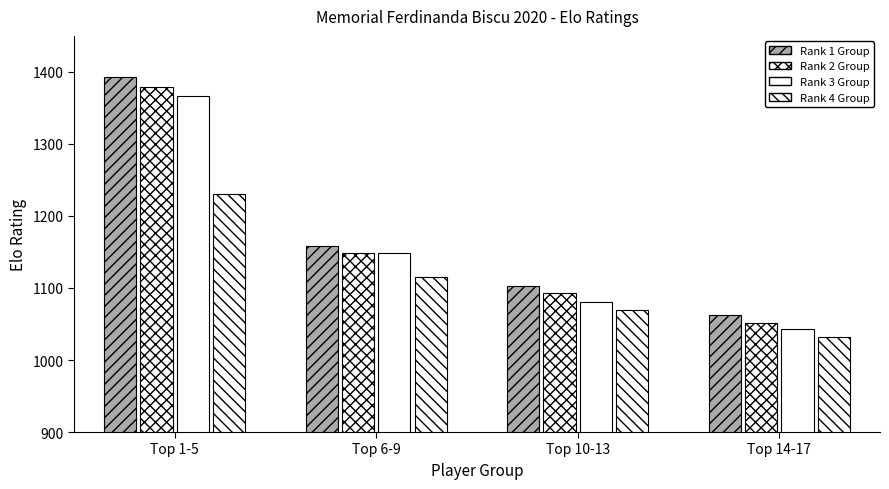

At which category does the chart reach its minimum across all series?

Top 14-17